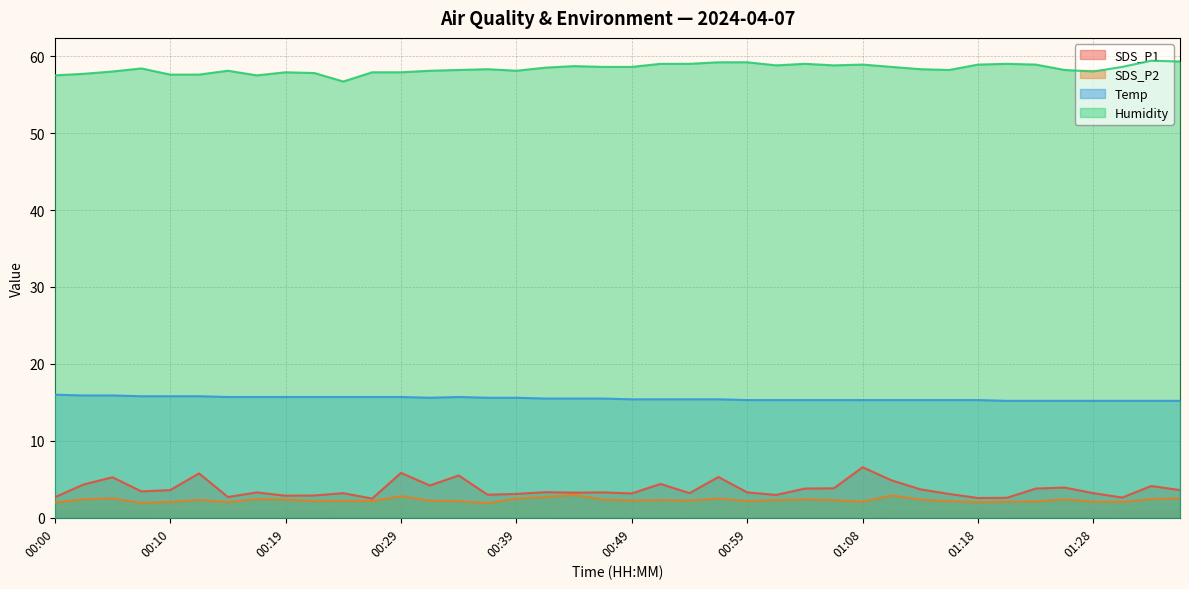

What is the value of the SDS_P1 point at the 39th from the left?

4.1